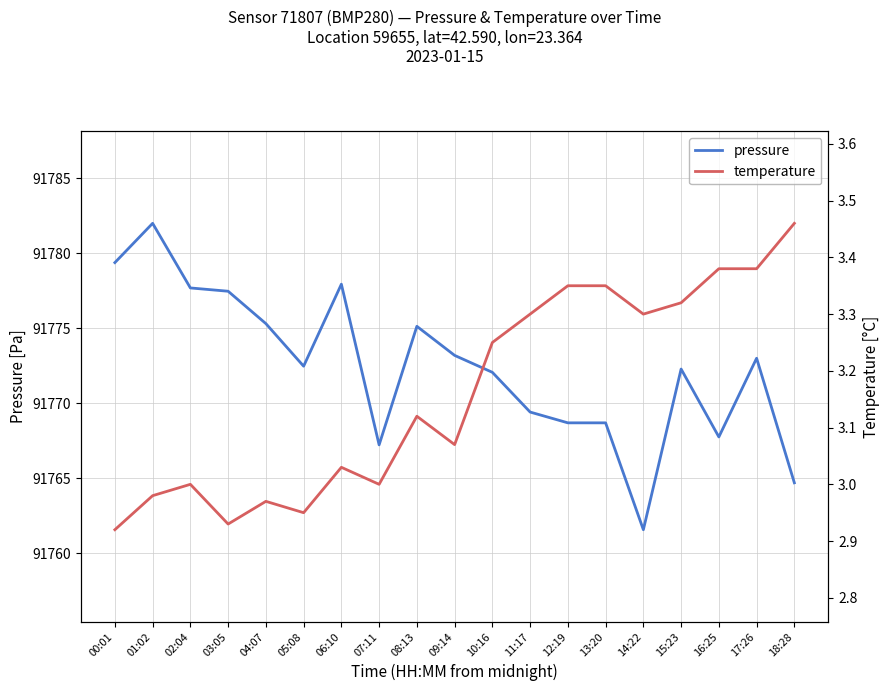

True or false: temperature and pressure cross at least once.

False